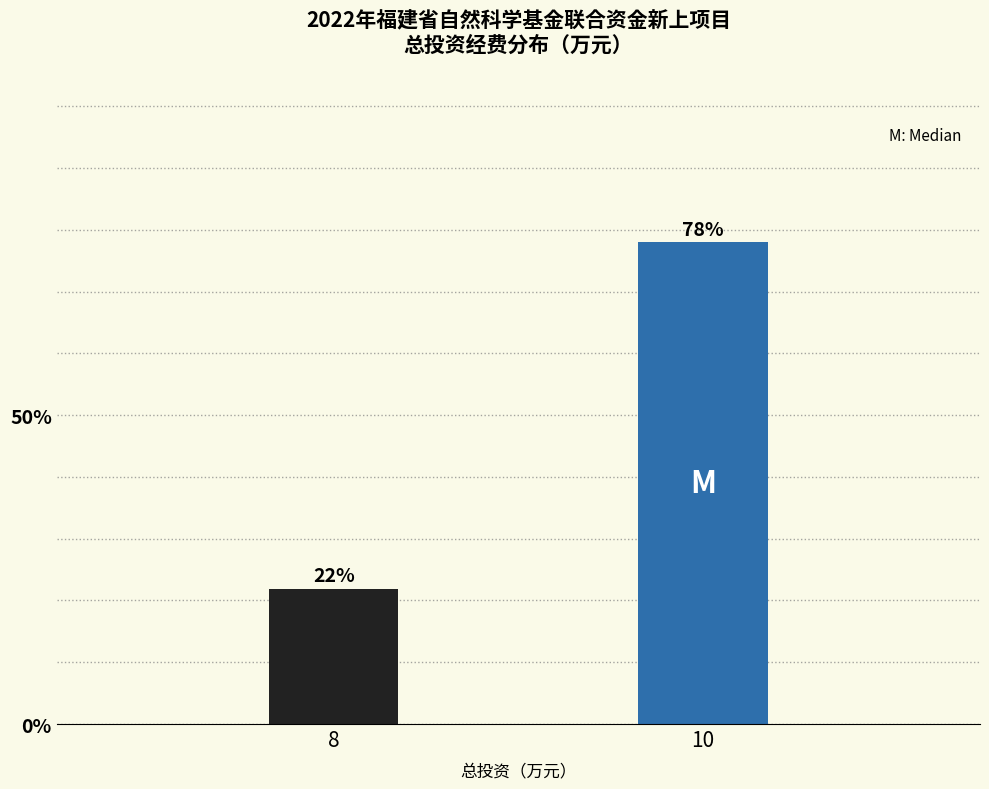

What is the sum of the values at 10 and 8?

100.0